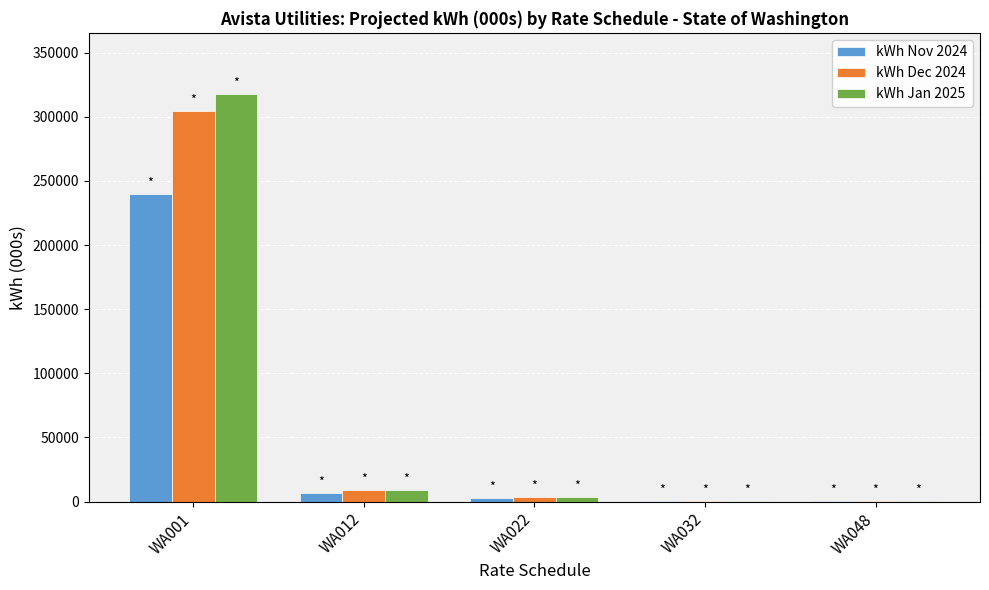

How many groups of bars are there?

5